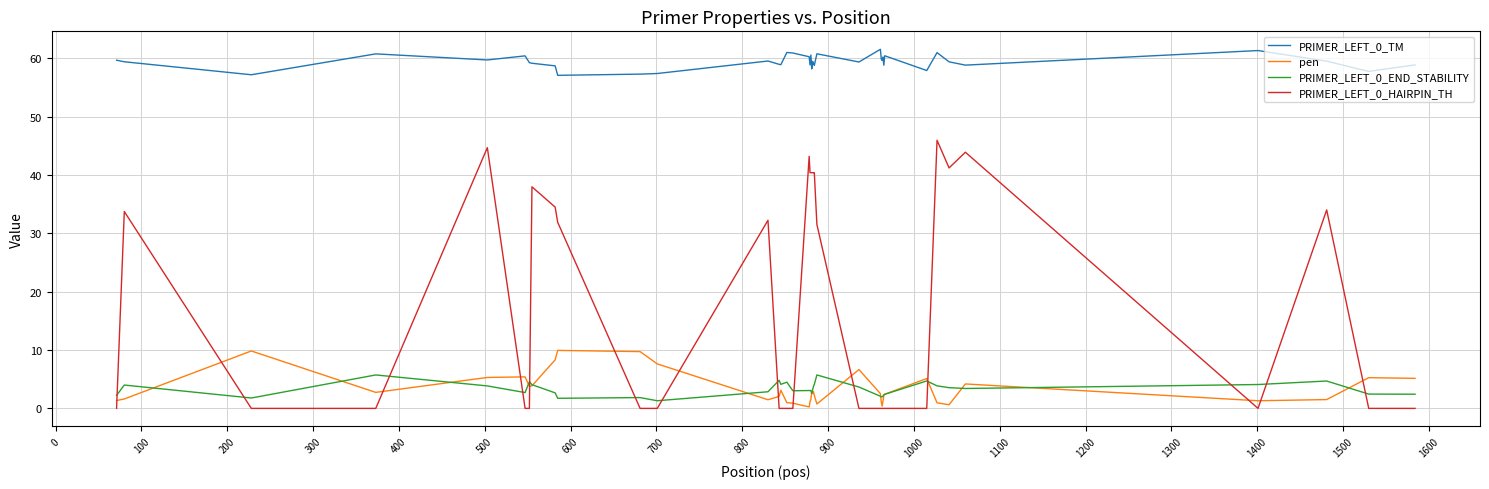

What are all the series names shown in the legend?

PRIMER_LEFT_0_TM, pen, PRIMER_LEFT_0_END_STABILITY, PRIMER_LEFT_0_HAIRPIN_TH